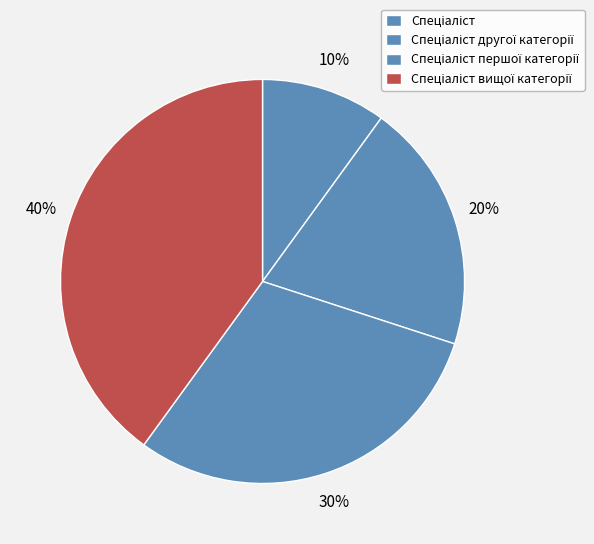

What is the largest slice in the pie chart?

Спеціаліст вищої категорії